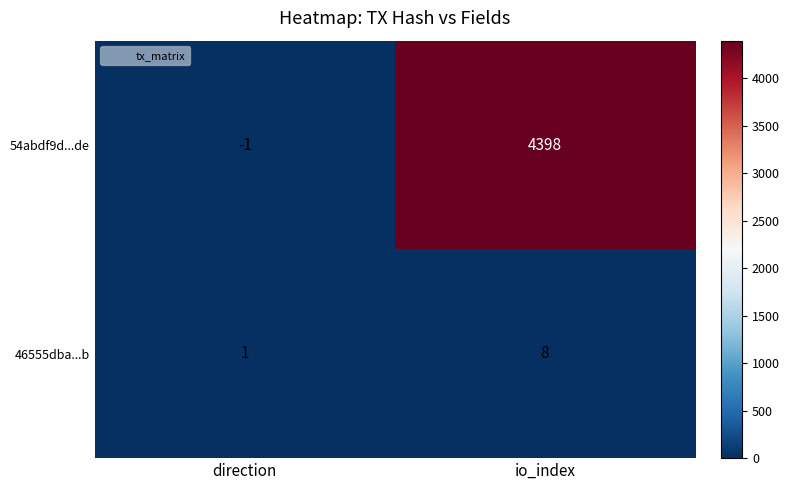

What is the difference between the highest and lowest values at io_index?

4390